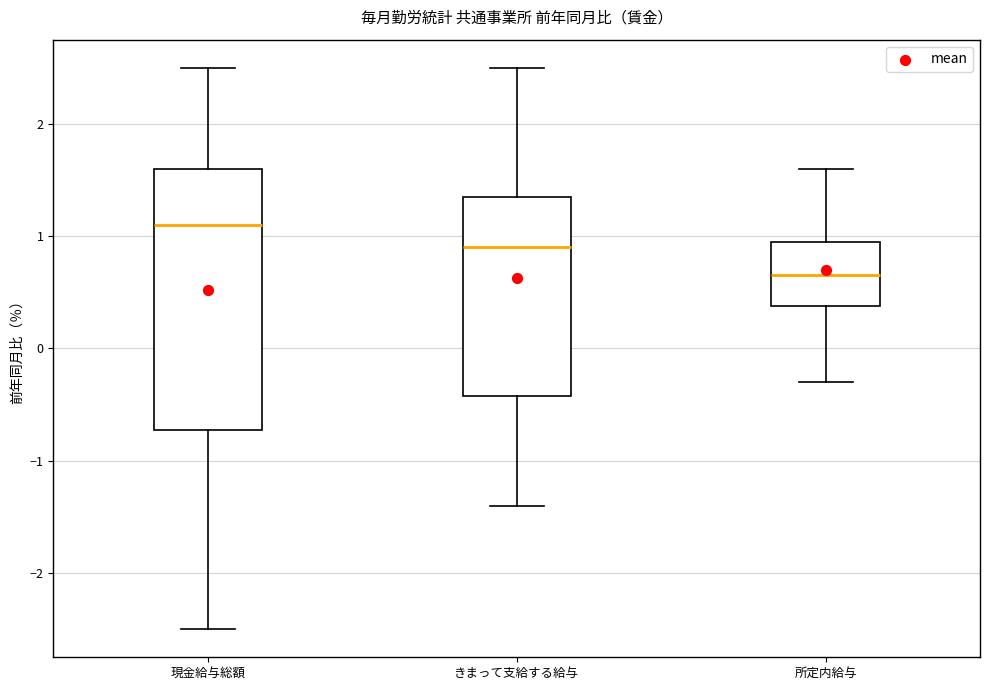

Reading left to right, read every box against the y-axis: the position of its median line, the range the box covers, and the ends of its whiskers. The values are not printed on the chart, so give them approximately, as read against the axis.

現金給与総額: median 1.1, box -0.7 to 1.6, whiskers -2.5 to 2.5
きまって支給する給与: median 0.9, box -0.4 to 1.4, whiskers -1.4 to 2.5
所定内給与: median 0.7, box 0.4 to 1.0, whiskers -0.3 to 1.6